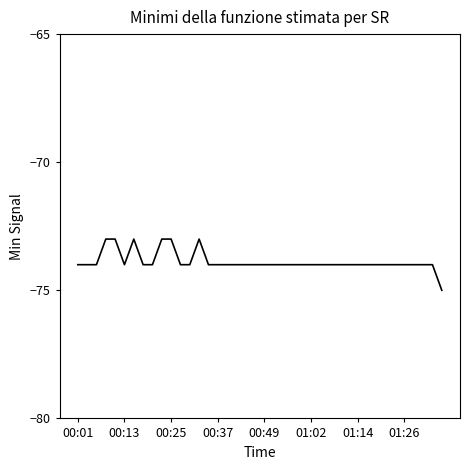

What is the maximum value shown in the chart?

-73